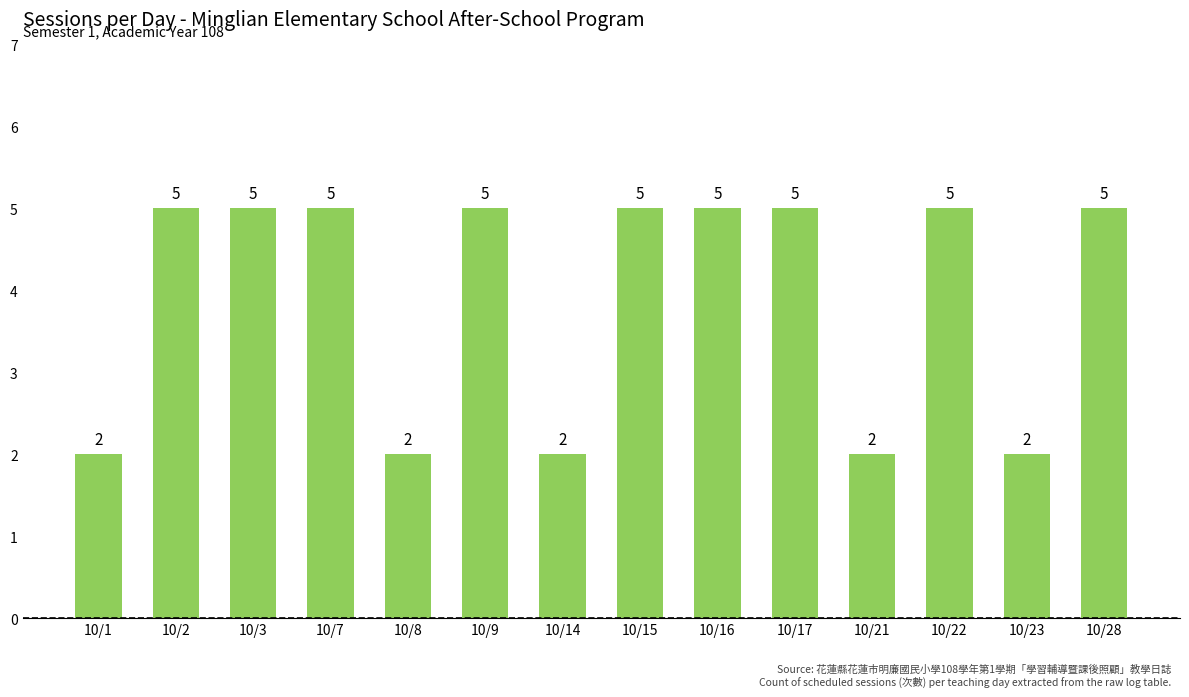

Reading left to right, list all the values displayed in this chart.

10/1=2	10/2=5	10/3=5	10/7=5	10/8=2	10/9=5	10/14=2	10/15=5	10/16=5	10/17=5	10/21=2	10/22=5	10/23=2	10/28=5